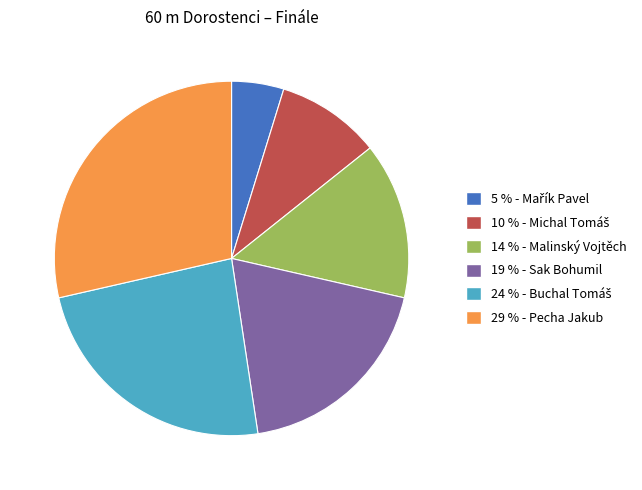

Does any single category account for the majority?

No